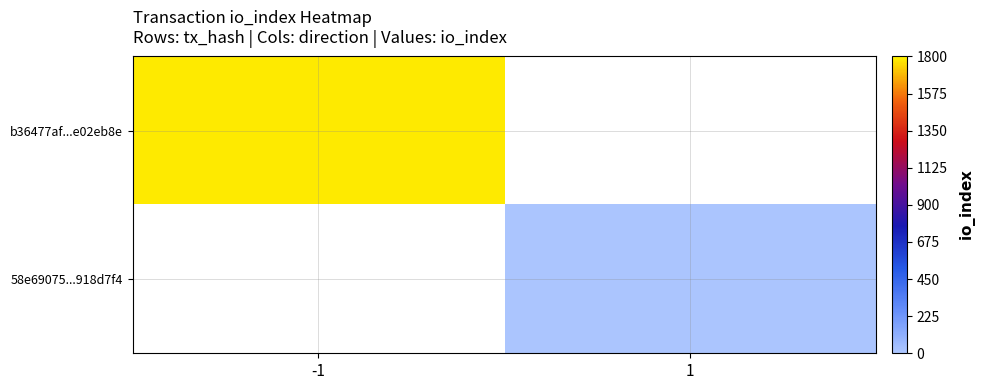

What is the approximate value of 58e69075...918d7f4 at 1?

10.0